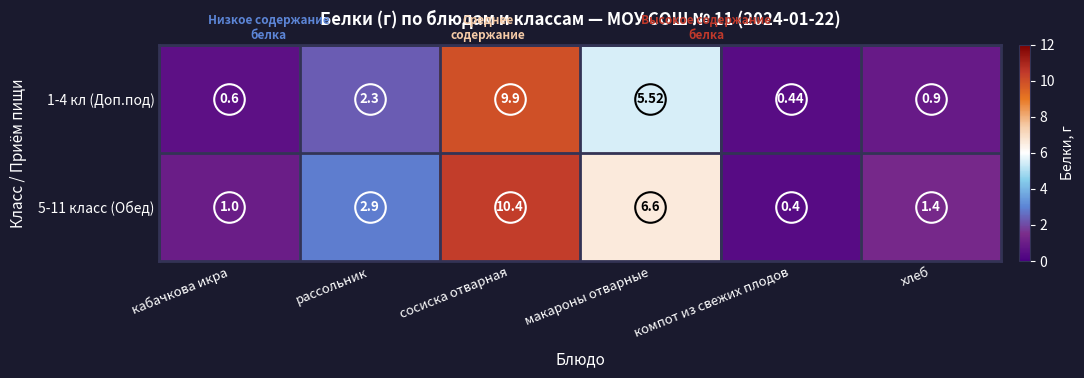

Where is 5-11 класс (Обед) nearest to the value 5?

макароны отварные